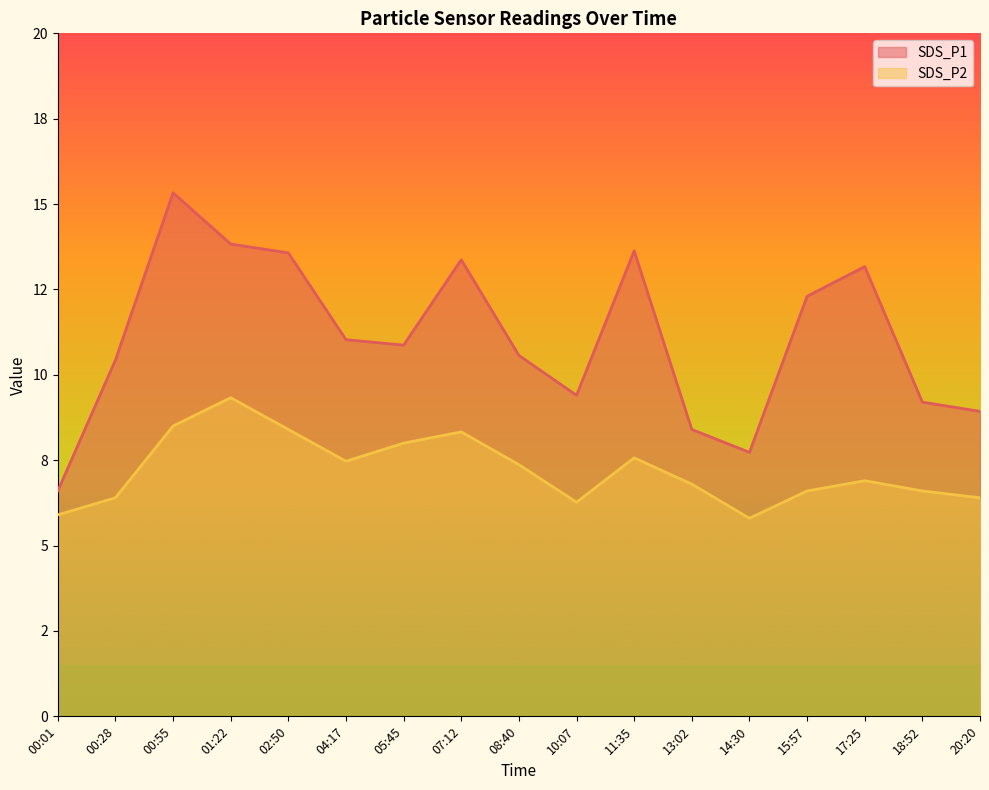

Which series has the largest total across all categories?

SDS_P1